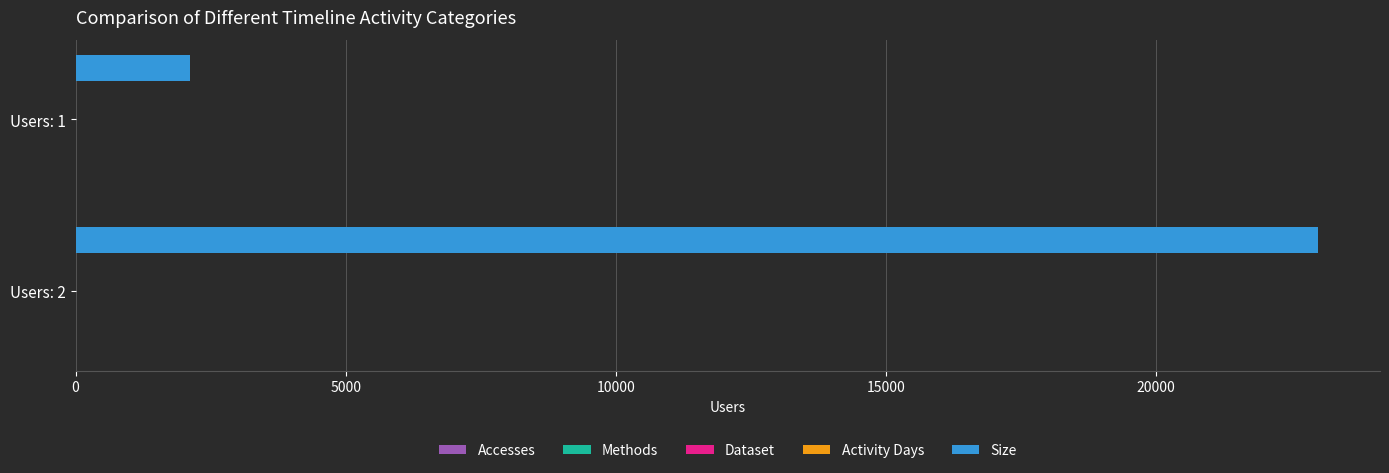

The value of Size at Users: 1 is 1369. True or false?

False